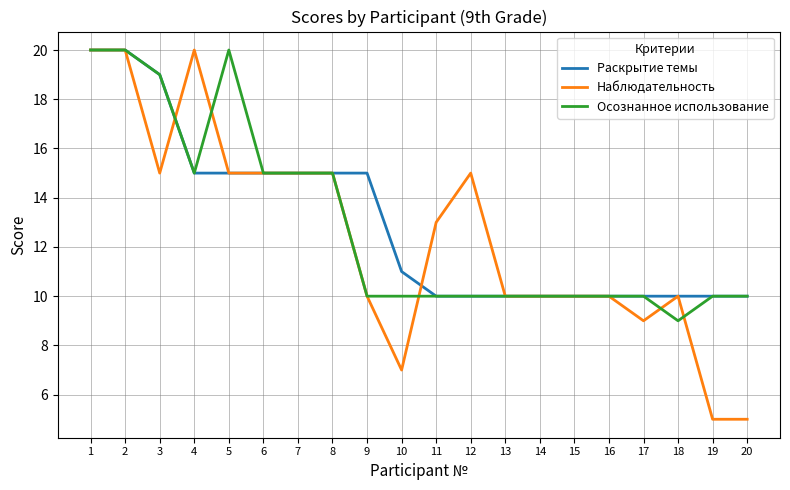

Reading left to right, list all the values displayed in this chart.

Раскрытие темы: 20	20	19	15	15	15	15	15	15	11	10	10	10	10	10	10	10	10	10	10
Наблюдательность: 20	20	15	20	15	15	15	15	10	7	13	15	10	10	10	10	9	10	5	5
Осознанное использование: 20	20	19	15	20	15	15	15	10	10	10	10	10	10	10	10	10	9	10	10